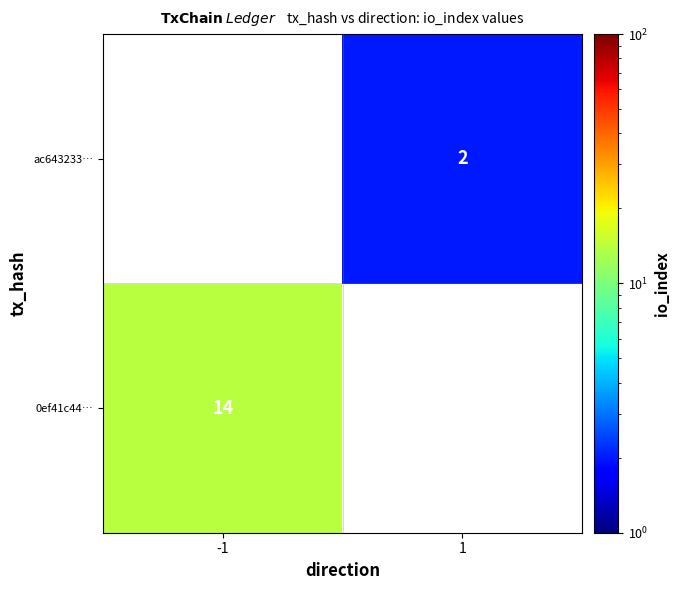

The value of ac643233… at 1 is 2. True or false?

True